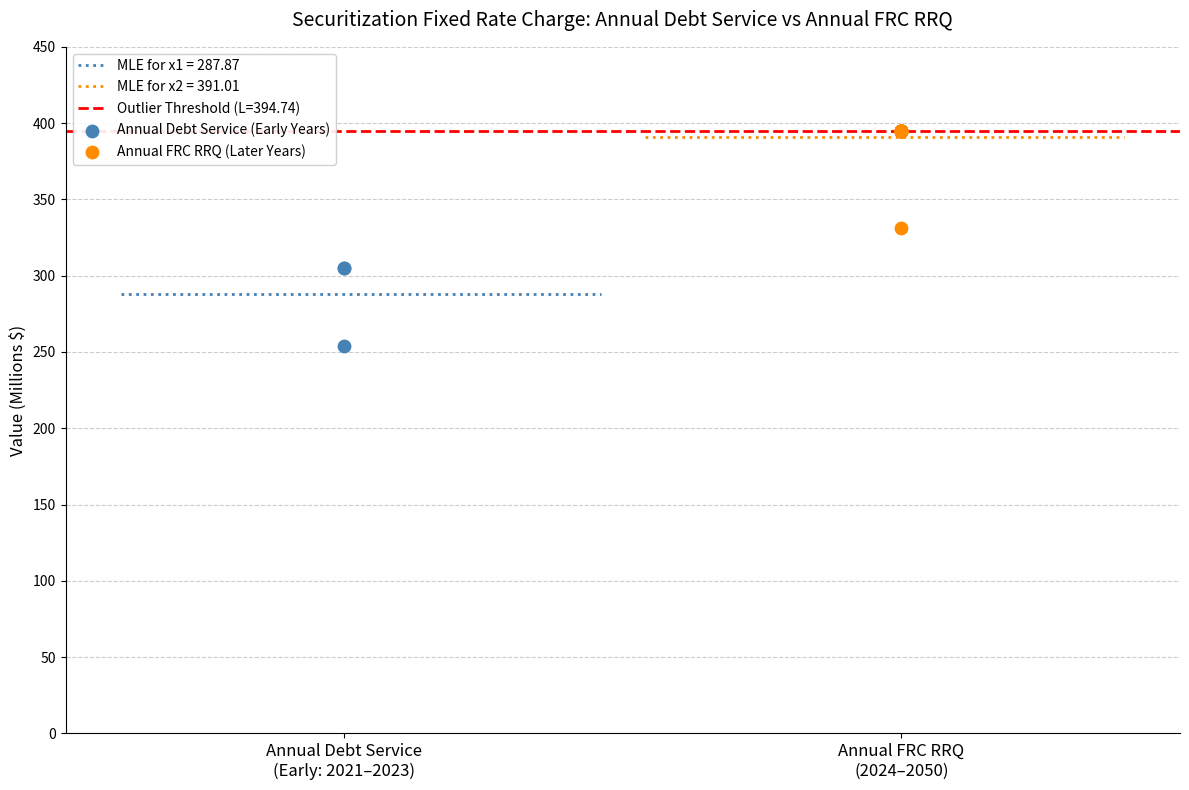

Which series reaches the minimum Y coordinate?

Annual Debt Service (Early Years)